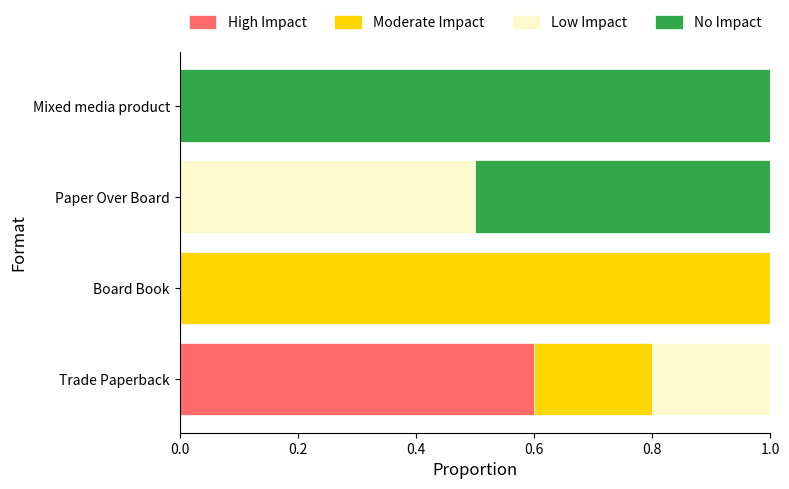

What is the total value across all series at Board Book?

1.0